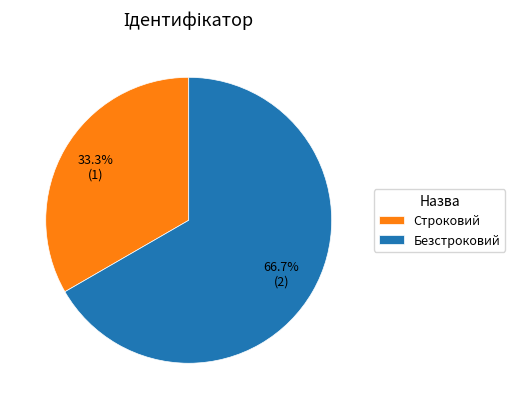

Does Безстроковий account for over 50% of the chart?

Yes